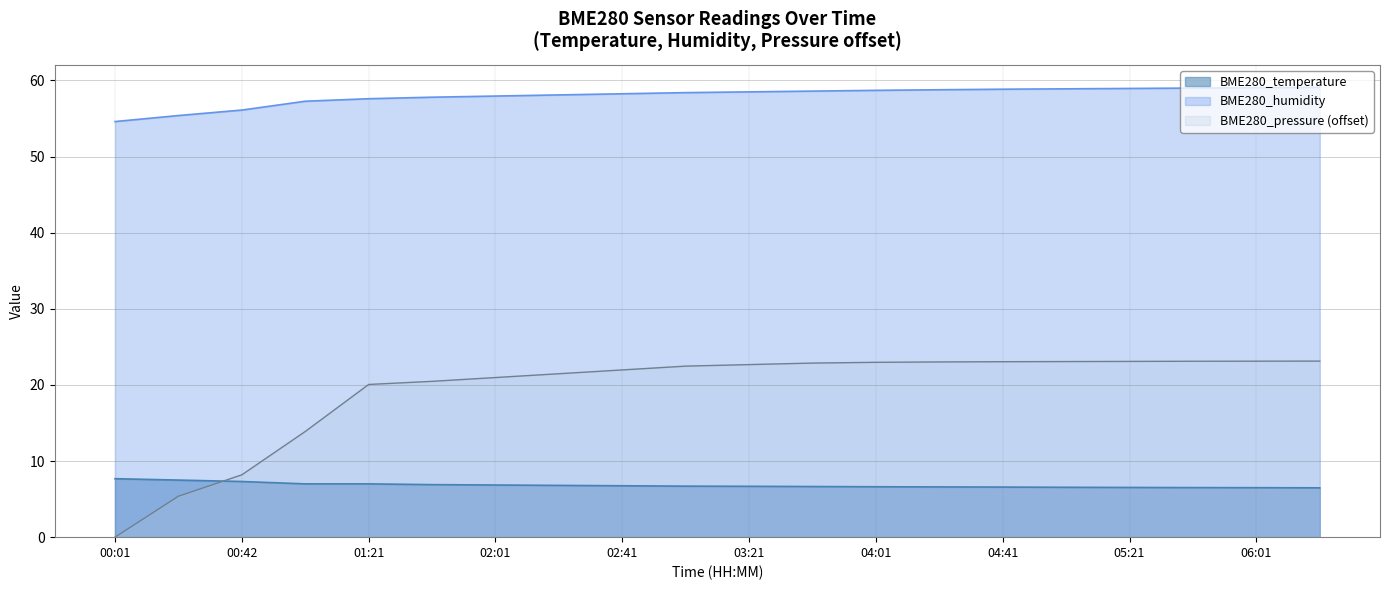

How many lines are shown in the chart?

3